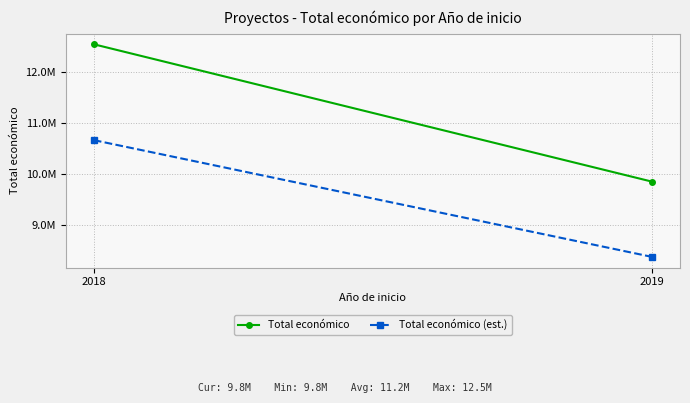

What is the approximate value of Total económico at 2019?

9847932.0